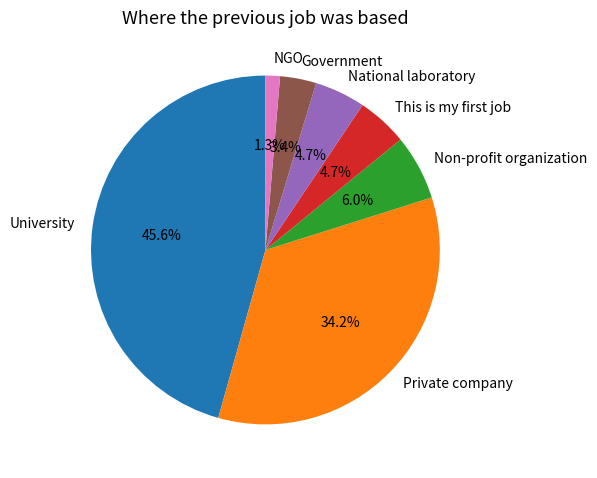

To the nearest percent, what is the difference between the Non-profit organization and NGO slice percentages?

5%